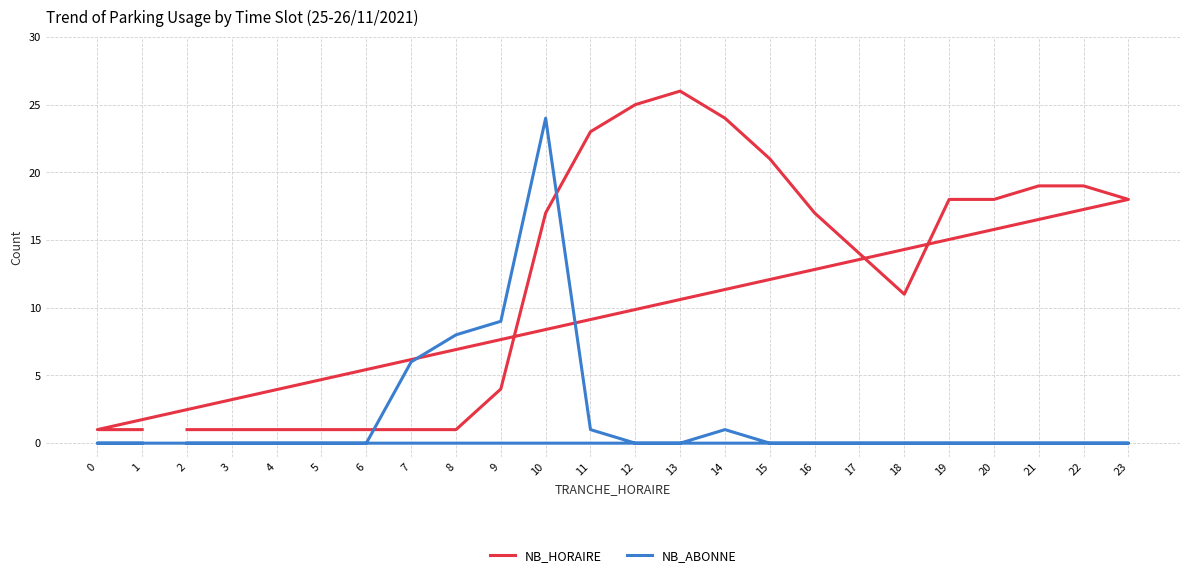

List the series in order of their overall mean, lowest first.

NB_ABONNE, NB_HORAIRE